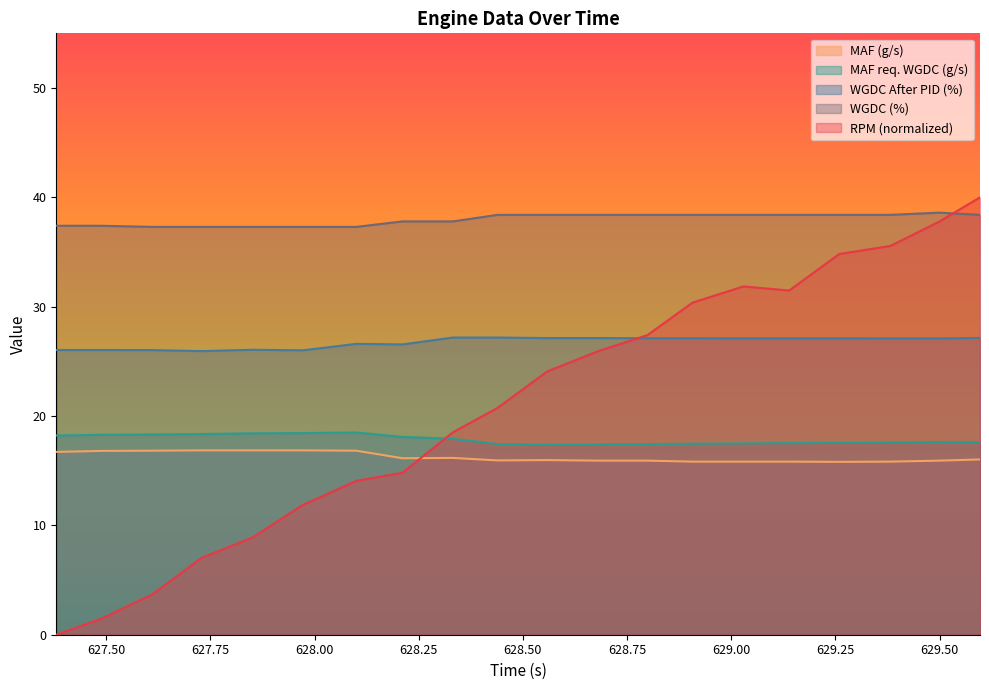

Reading left to right, transcribe all the data shown in this chart.

RPM (rpm): 0.0	1.5	3.7	7.0	8.9	11.9	14.1	14.8	18.5	20.7	24.1	25.9	27.4	30.4	31.9	31.5	34.8	35.6	37.8	40.0
MAF (g/s): 16.7	16.8	16.8	16.9	16.9	16.9	16.8	16.1	16.2	15.9	16.0	15.9	15.9	15.8	15.8	15.8	15.8	15.8	15.9	16.0
MAF req. WGDC (g/s): 18.2	18.3	18.3	18.4	18.4	18.4	18.5	18.1	17.9	17.4	17.4	17.4	17.4	17.5	17.5	17.5	17.6	17.6	17.6	17.6
WGDC After PID (%): 26.0	26.0	26.0	25.9	26.1	26.0	26.6	26.6	27.2	27.2	27.1	27.1	27.1	27.1	27.1	27.1	27.1	27.1	27.1	27.1
WGDC (%): 37.4	37.4	37.3	37.3	37.3	37.3	37.3	37.8	37.8	38.4	38.4	38.4	38.4	38.4	38.4	38.4	38.4	38.4	38.6	38.4